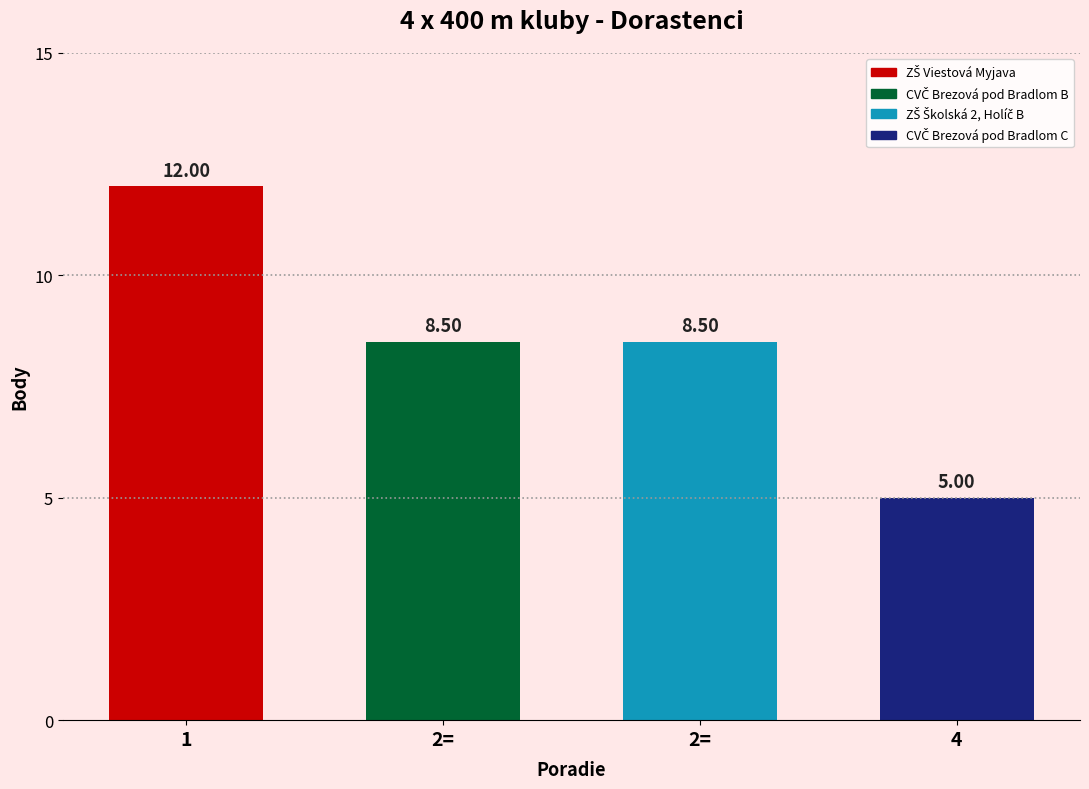

What is the difference between the maximum and minimum values?

7.0